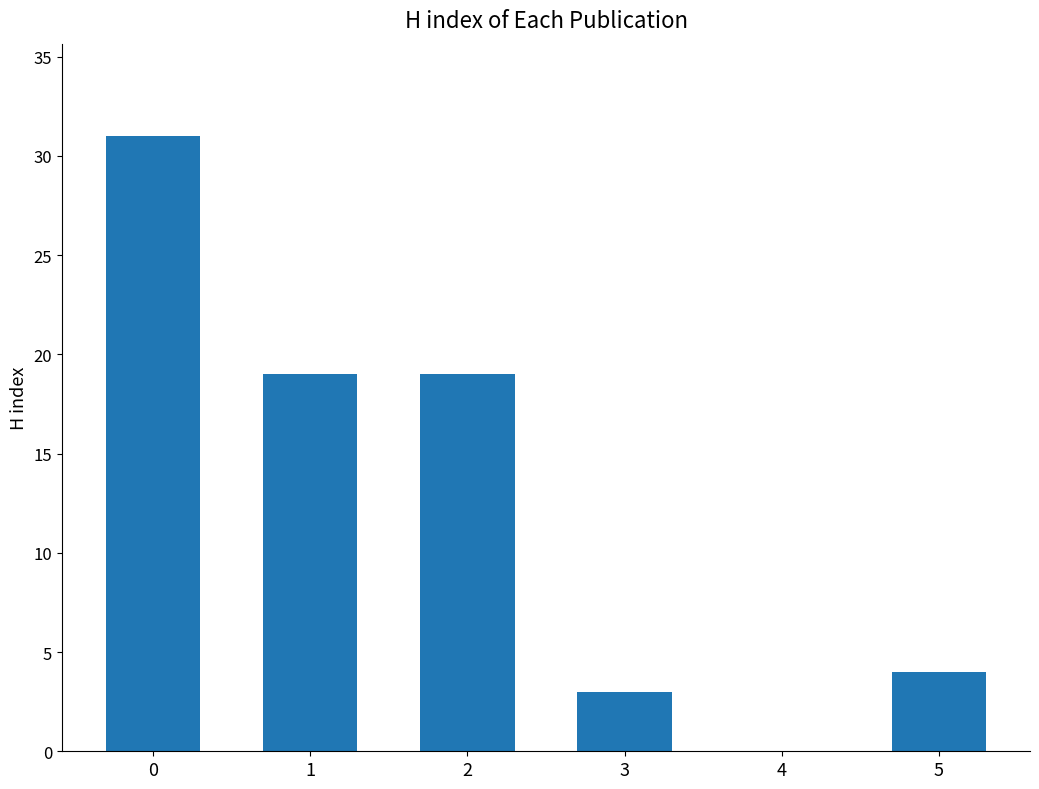

What is the change in value from 3 to 4?

-3